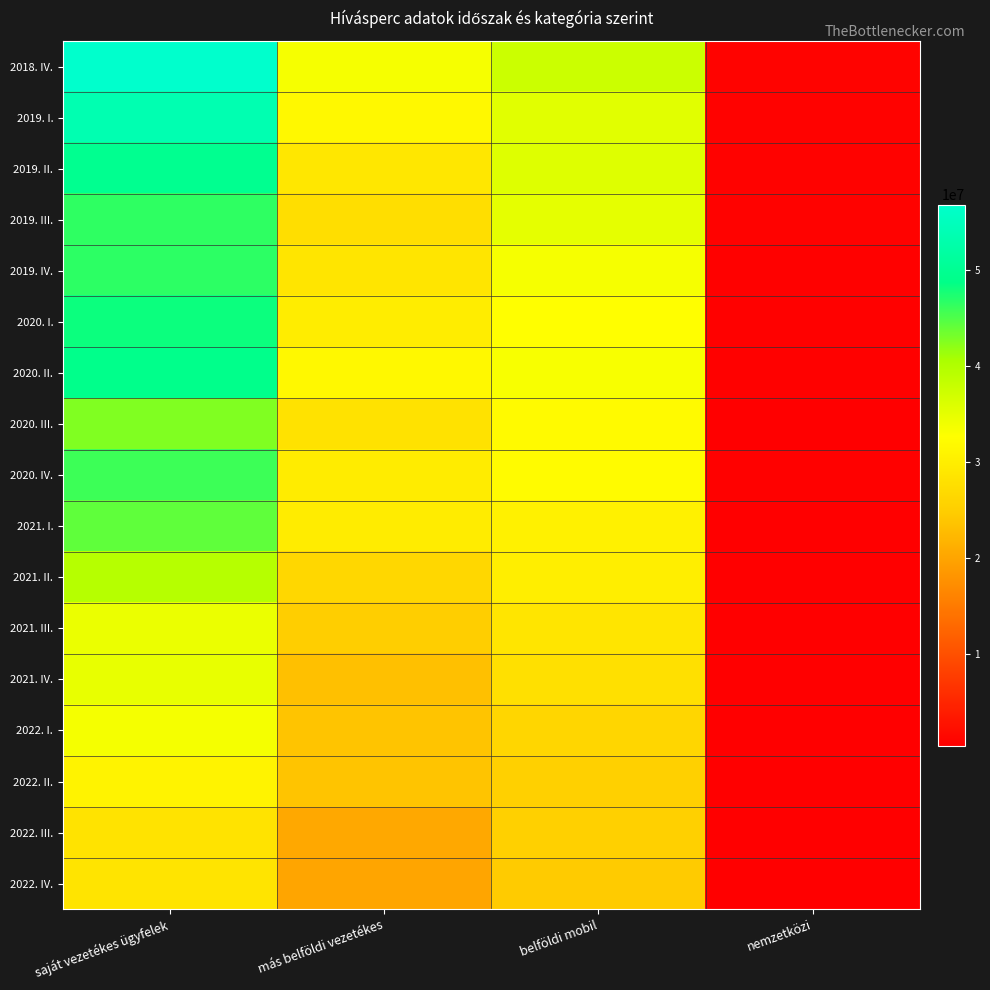

Which category has the lowest value across all series?

nemzetközi